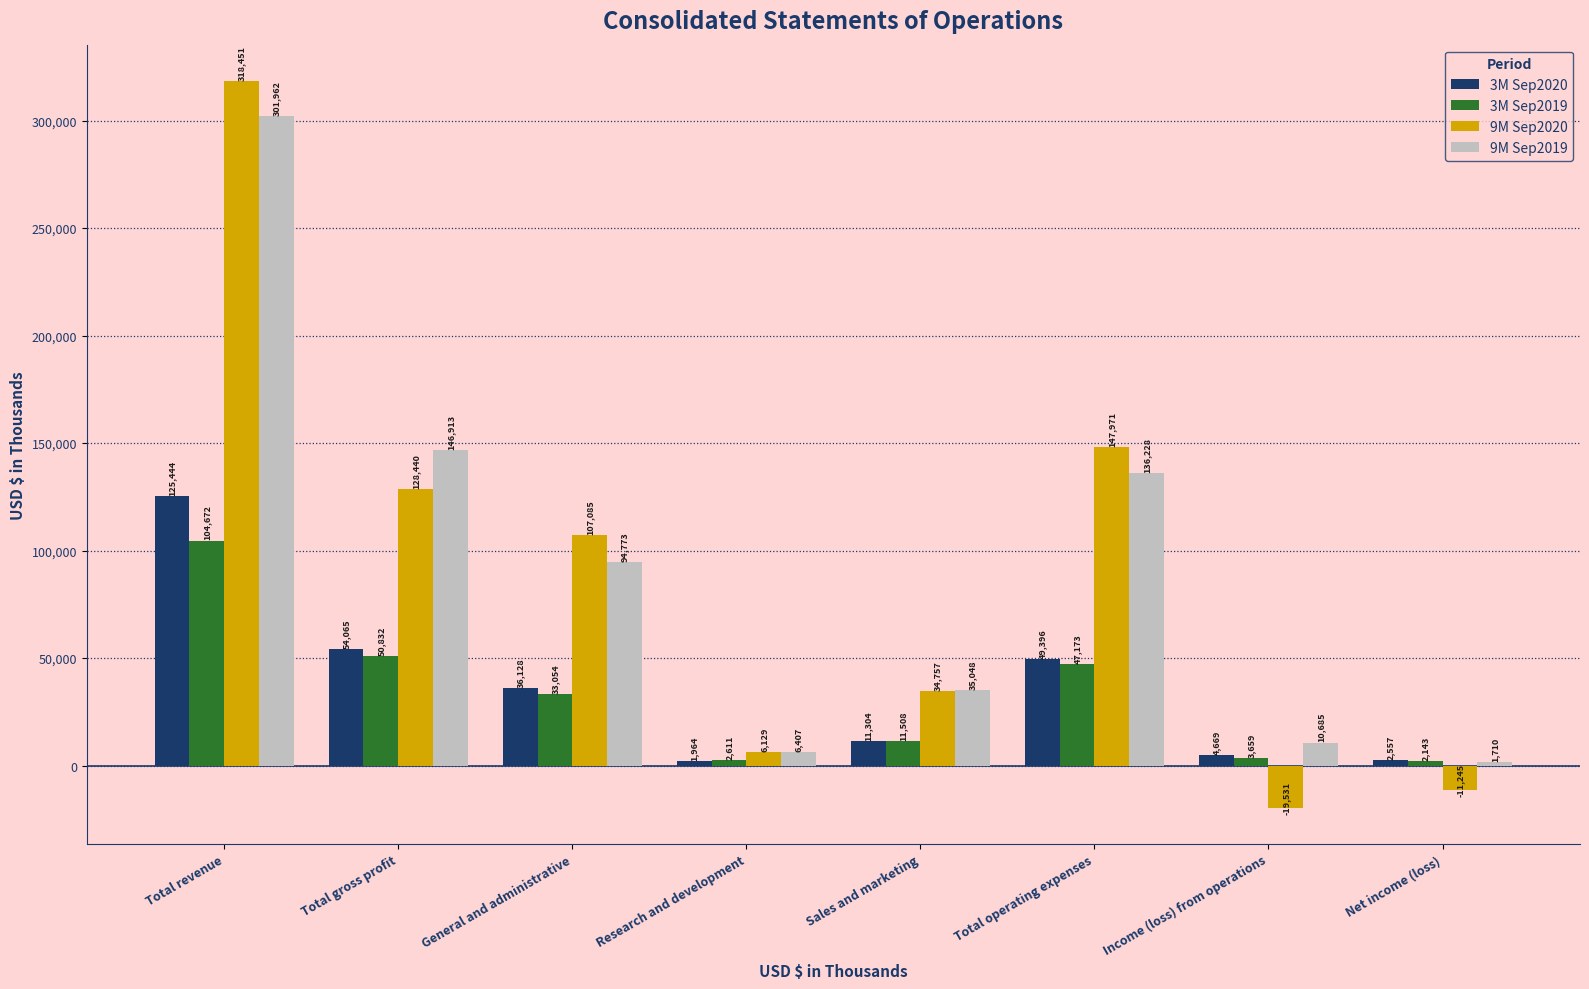

The 3M Sep2019 series shows 56051 at General and administrative. True or false?

False